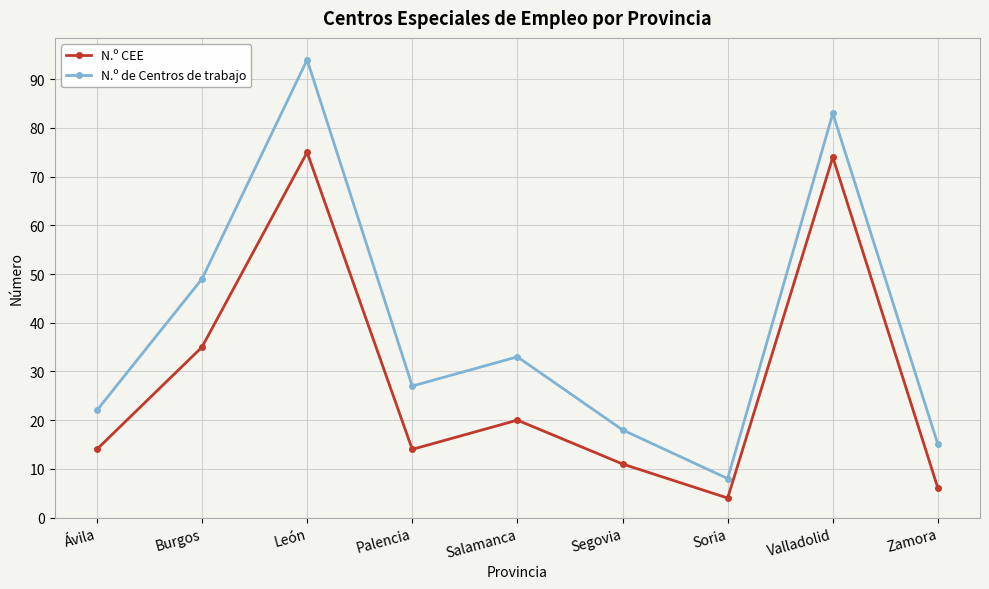

True or false: N.º CEE has more than 0 interior local peaks.

True